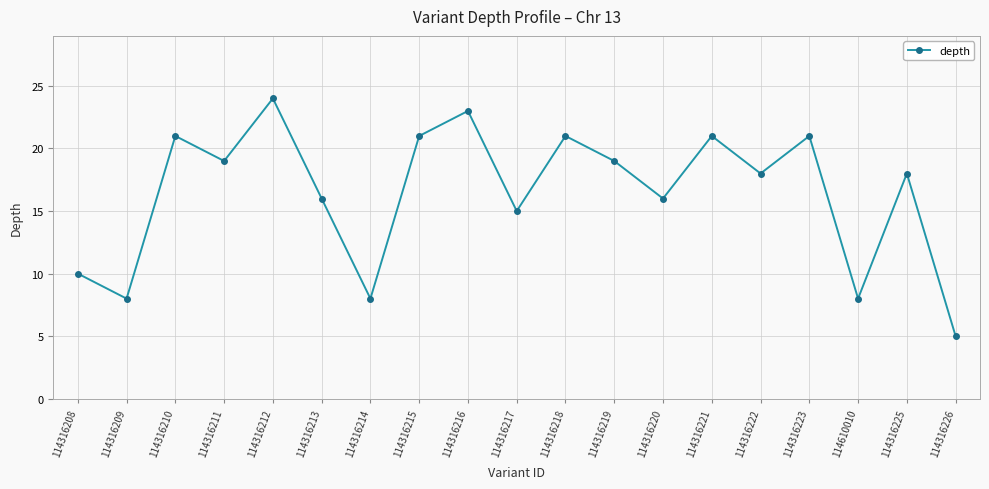

True or false: there are more than 1 points higher than both neighbors.

True